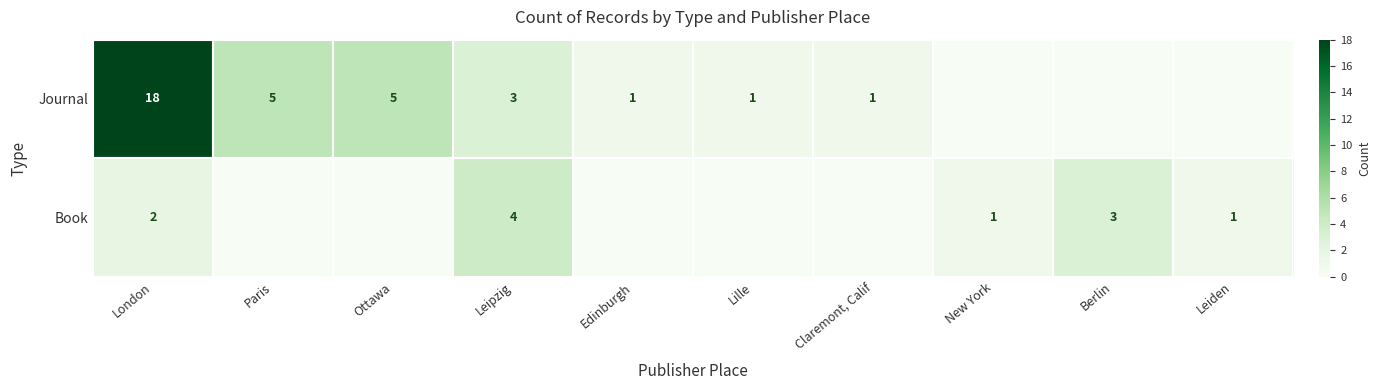

How many categories are shown in the chart?

10